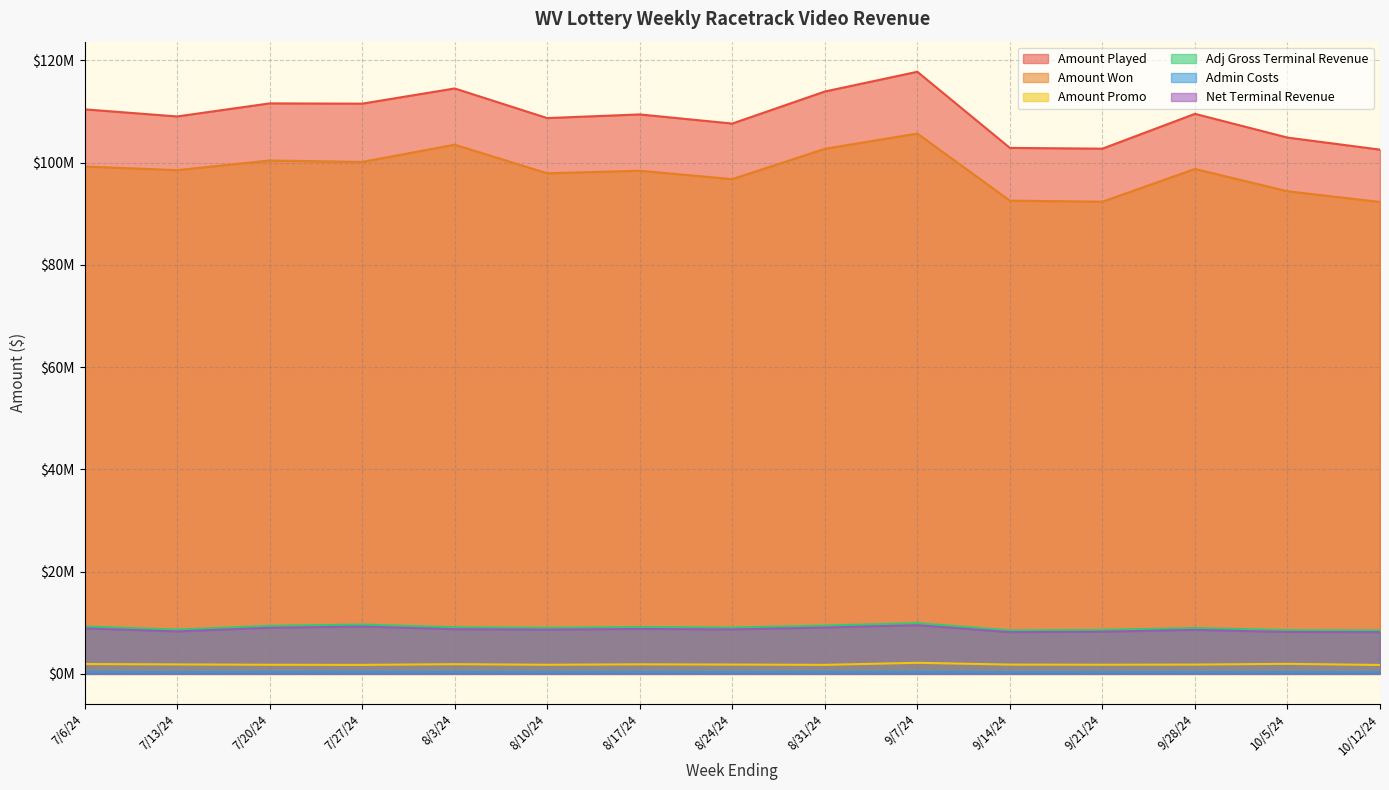

At which label is Amount Won closest to 98975013?

9/28/24